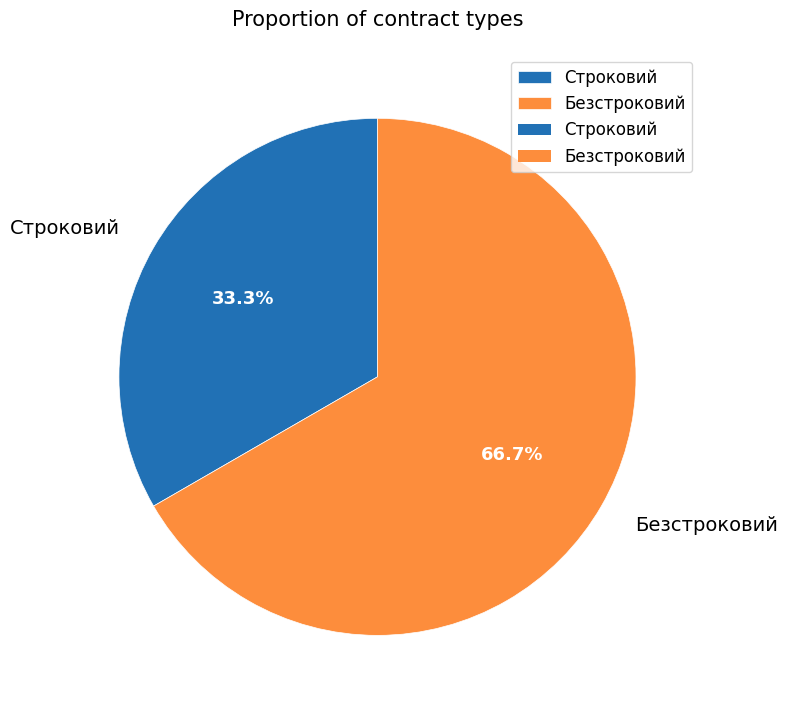

To the nearest percent, what is the combined percentage of Безстроковий and Строковий?

100%